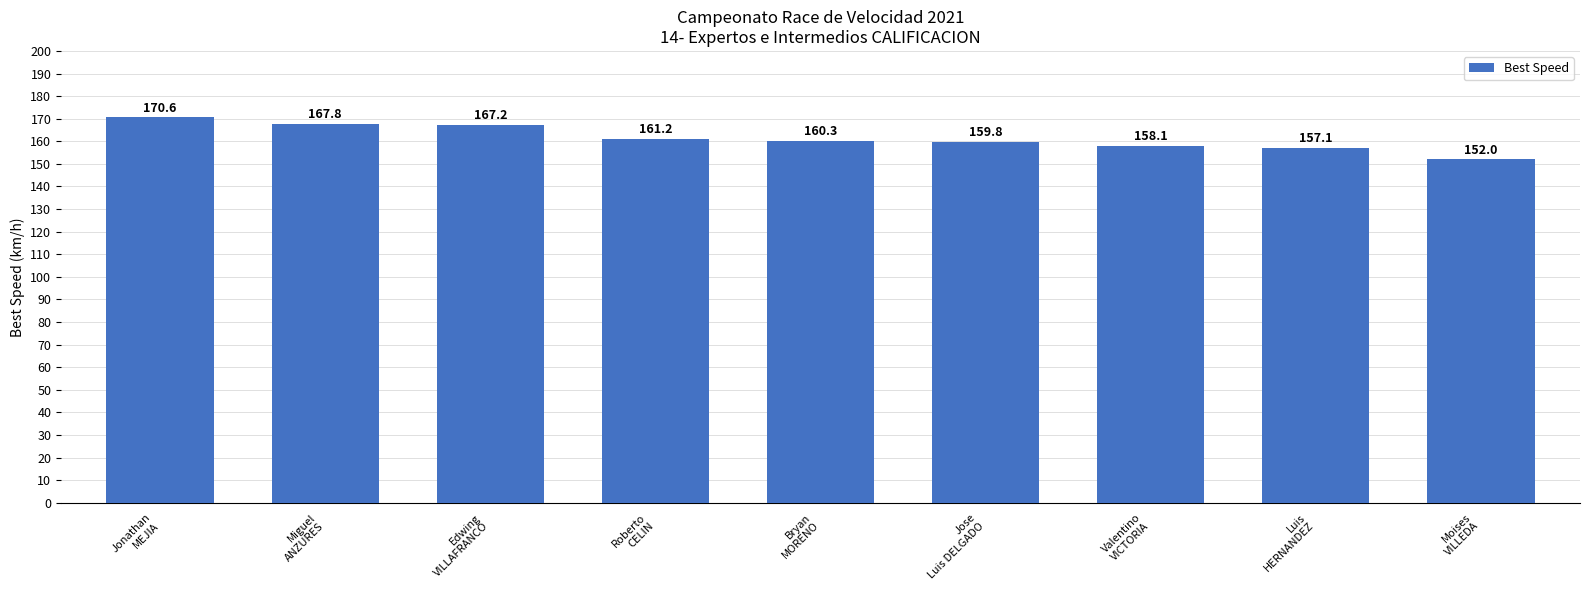

What is the ratio of the value at Luis
HERNANDEZ to the value at Edwing
VILLAFRANCO?

0.9